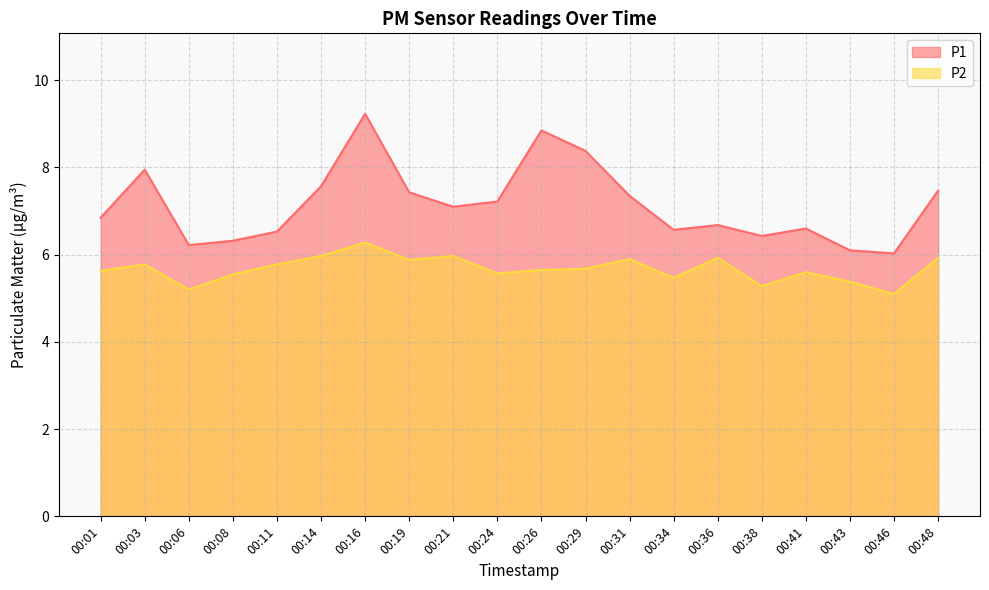

Where does the P1 series first go above 7?

00:03